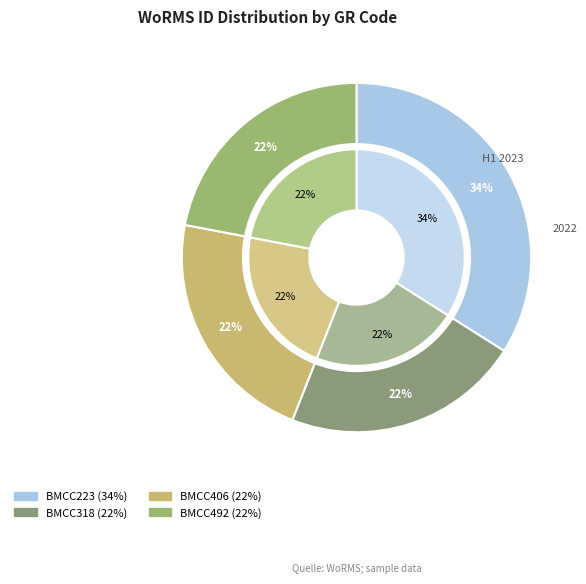

To the nearest percent, what percentage of the pie is BMCC223?

34%